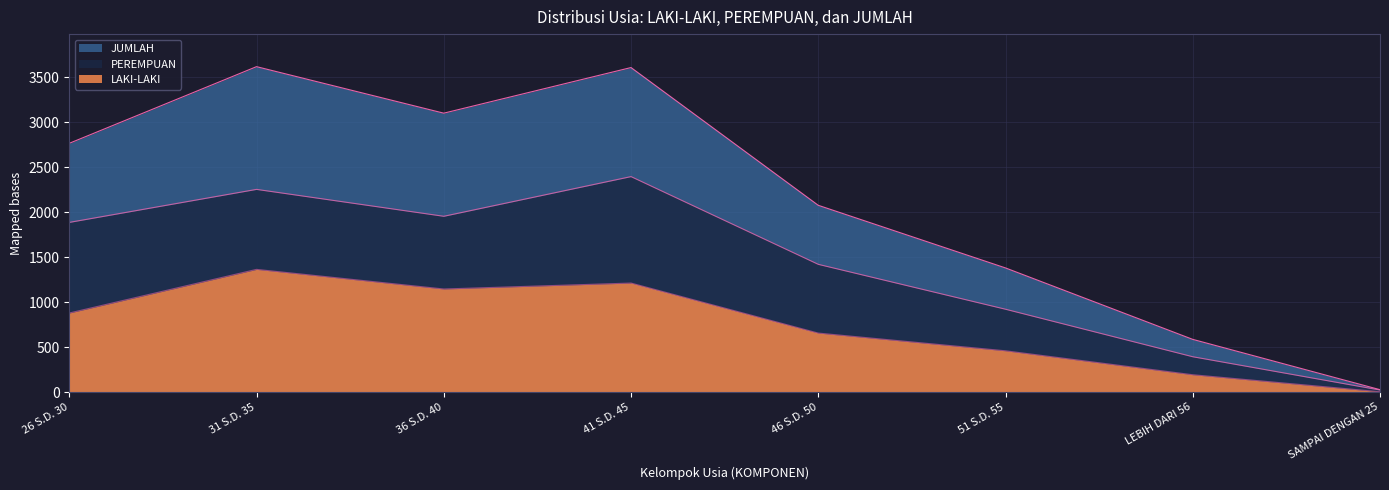

How many series are shown in this chart?

3